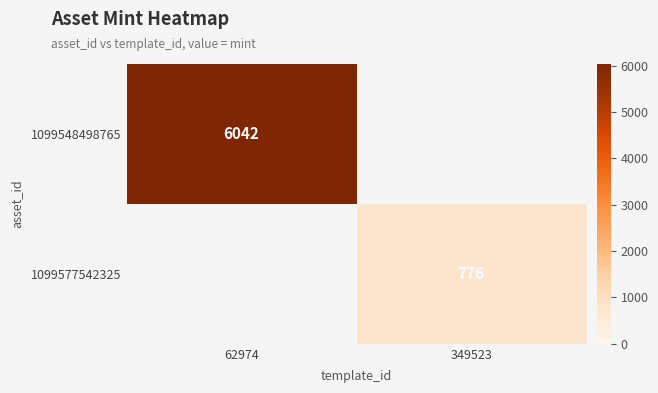

At how many categories does at least one series exceed 3958?

1